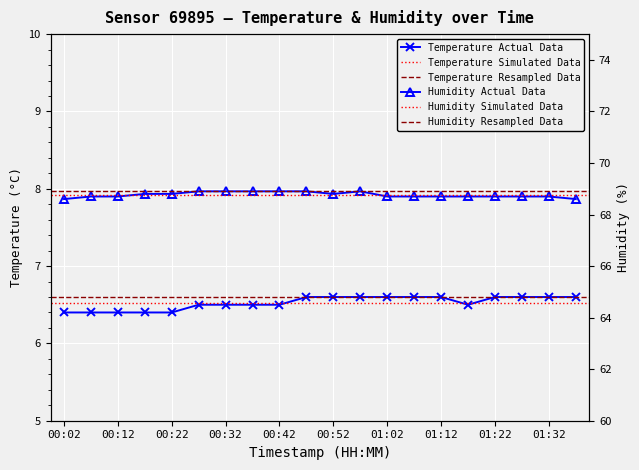

Is this an area chart (filled region under the line)?

No